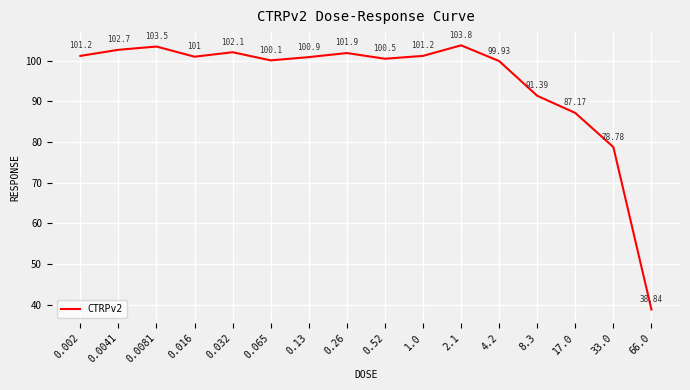

Between 4.2 and 0.13, which is larger?

0.13